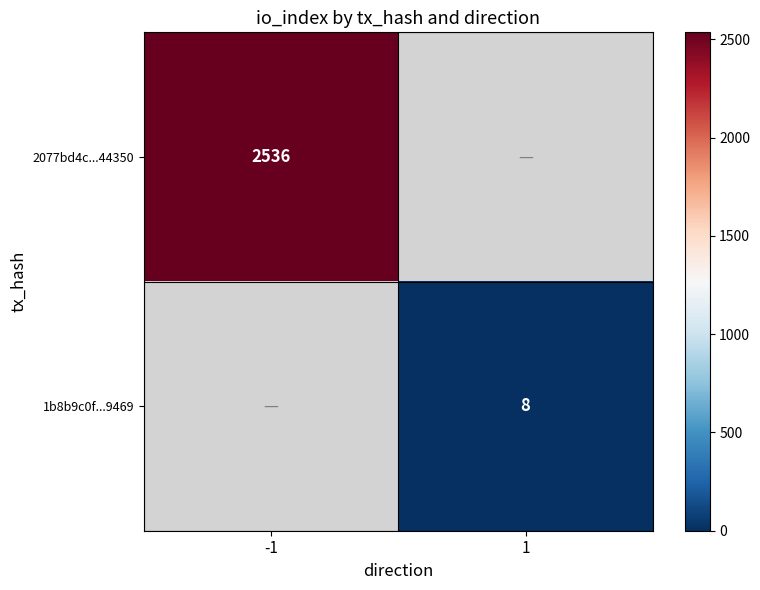

True or false: 2077bd4c...44350 has a value of 2536 at -1.

True